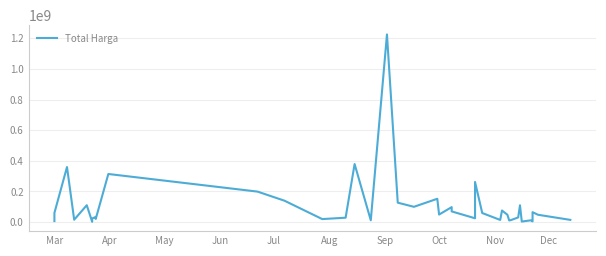

How many data points are less than 48140000?

19